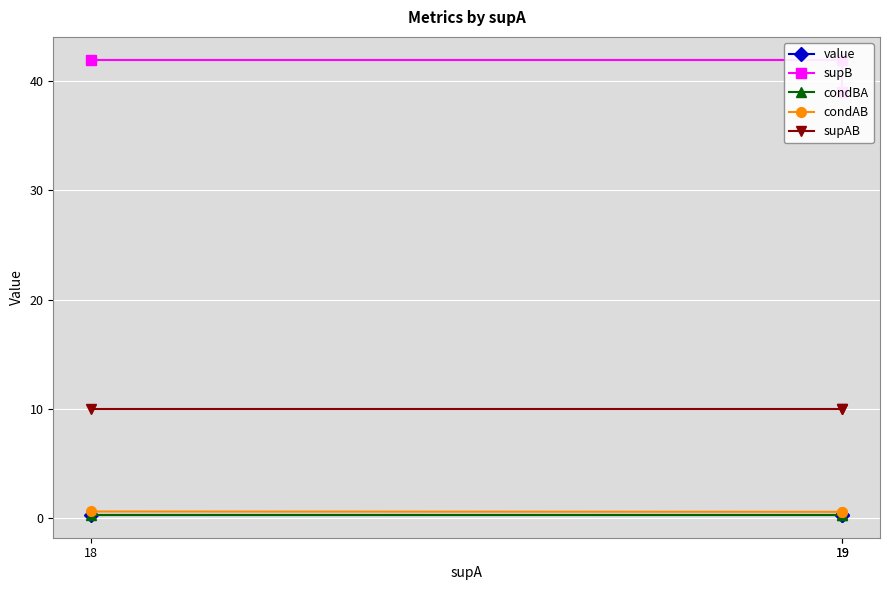

What value does the value series have at 19?

0.3